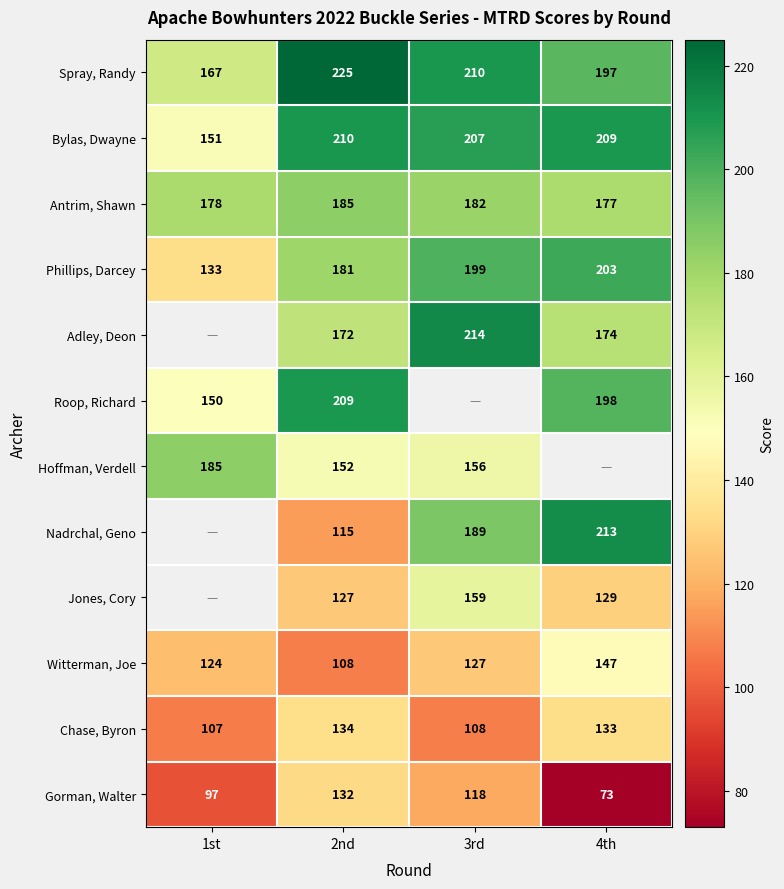

How many series are shown in this chart?

12